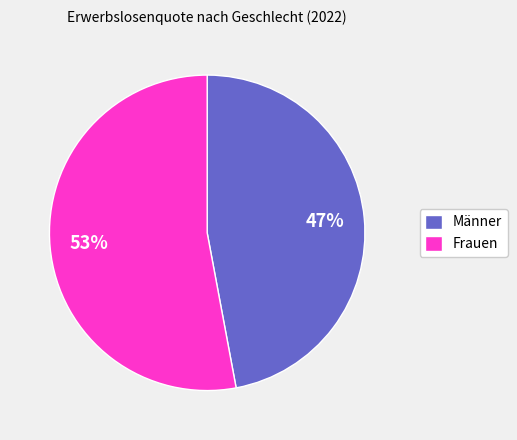

To the nearest percent, what portion does Männer represent?

47%